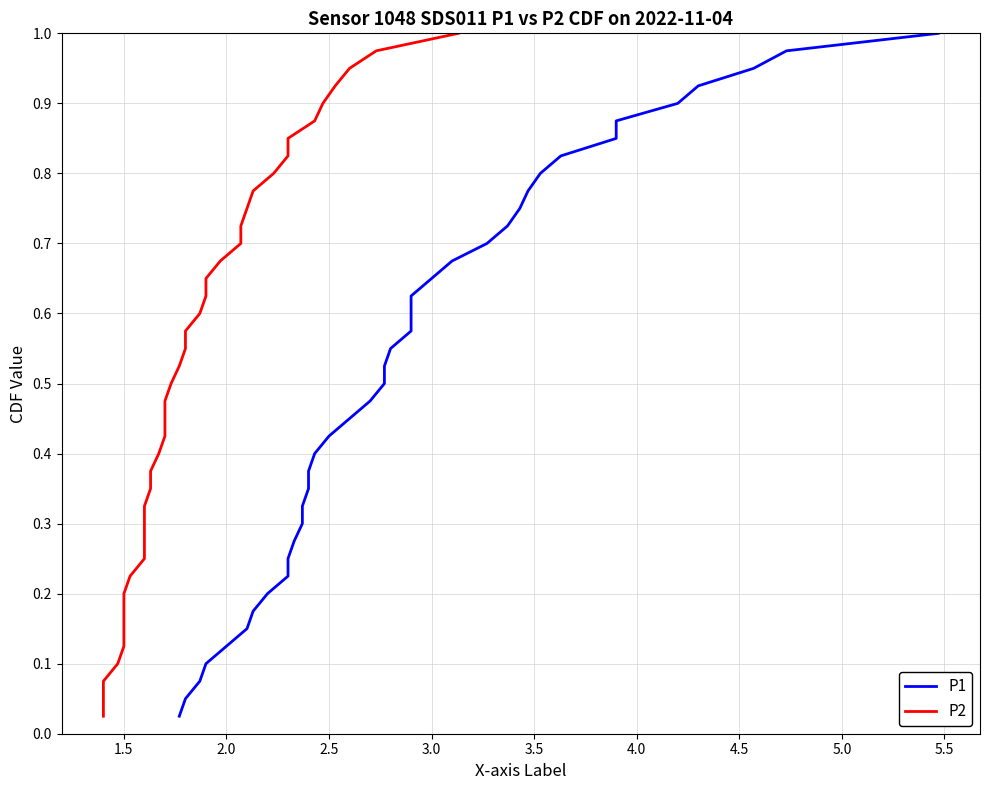

True or false: P1 and P2 cross at least once.

False